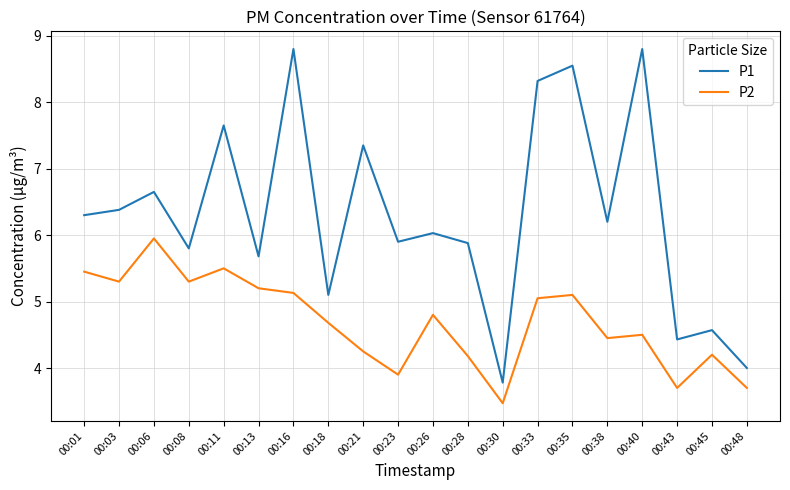

List the series in order of their peak value, highest first.

P1, P2